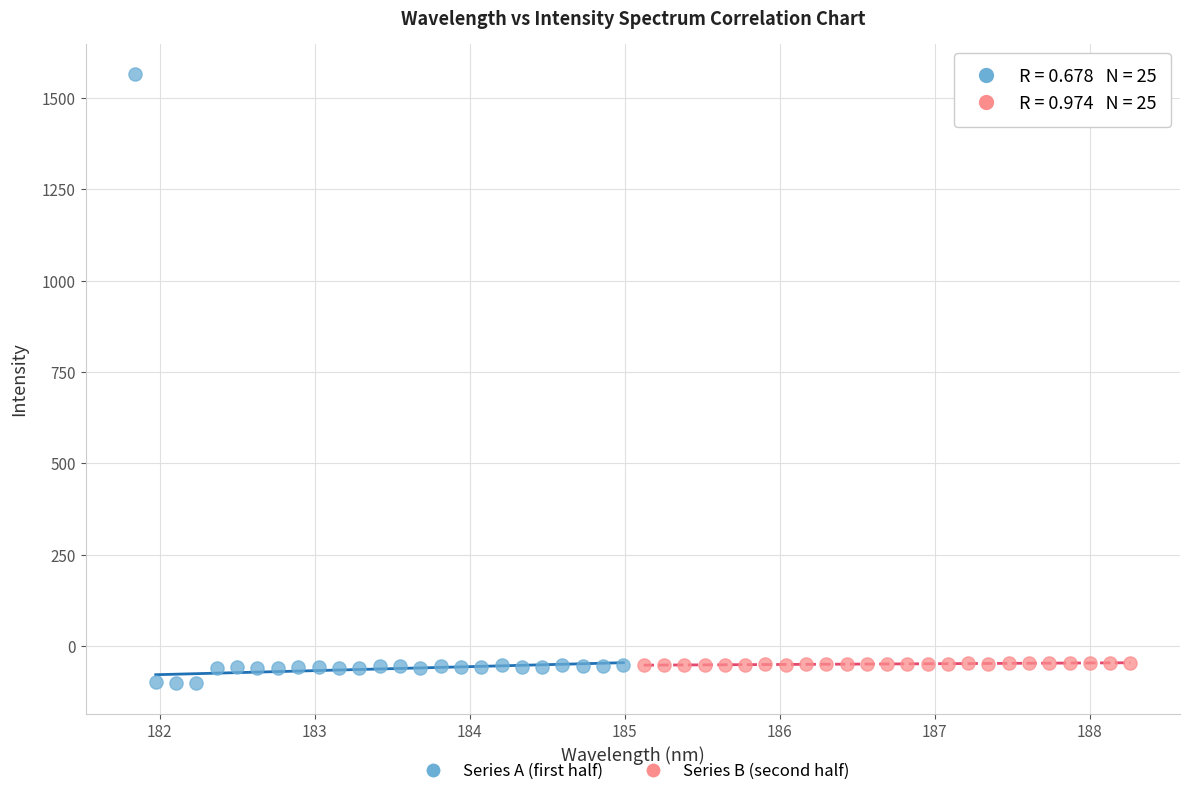

Which series reaches the maximum Y coordinate?

Series A (first half)